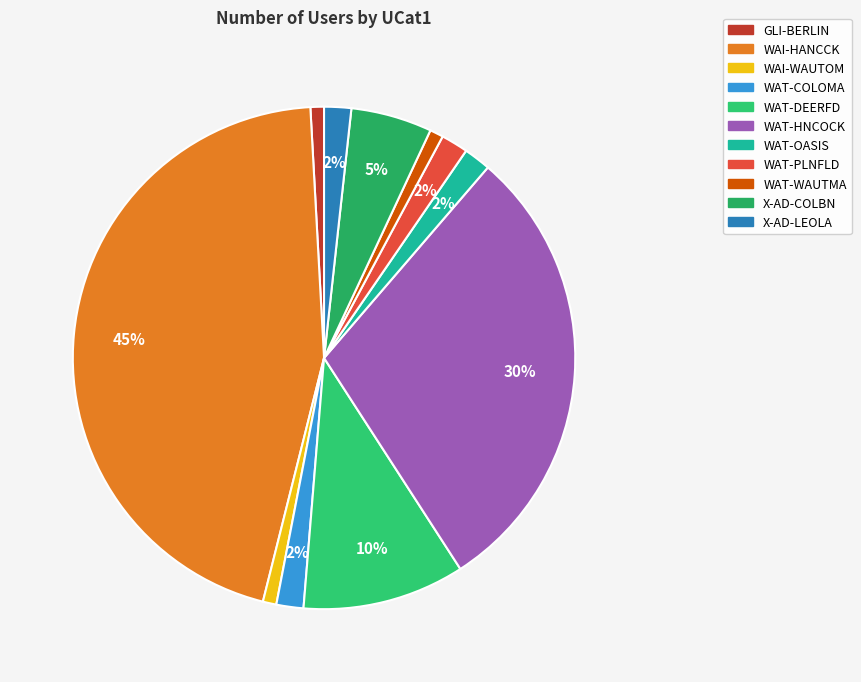

Rank the categories by value from lowest to highest.

GLI-BERLIN, WAI-WAUTOM, WAT-WAUTMA, WAT-COLOMA, WAT-OASIS, WAT-PLNFLD, X-AD-LEOLA, X-AD-COLBN, WAT-DEERFD, WAT-HNCOCK, WAI-HANCCK